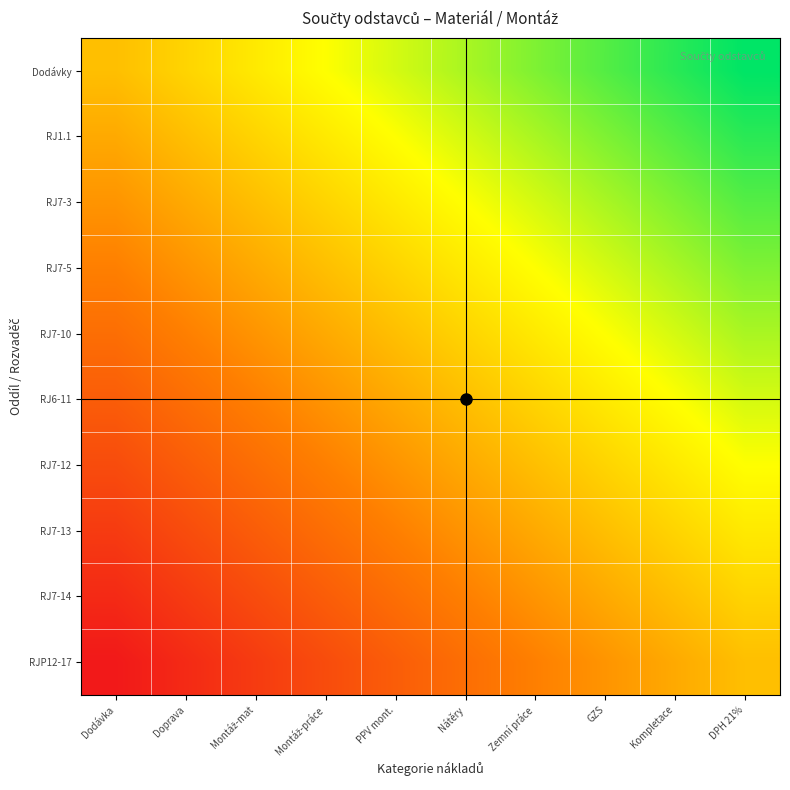

Which category has the highest value across all series?

DPH 21%